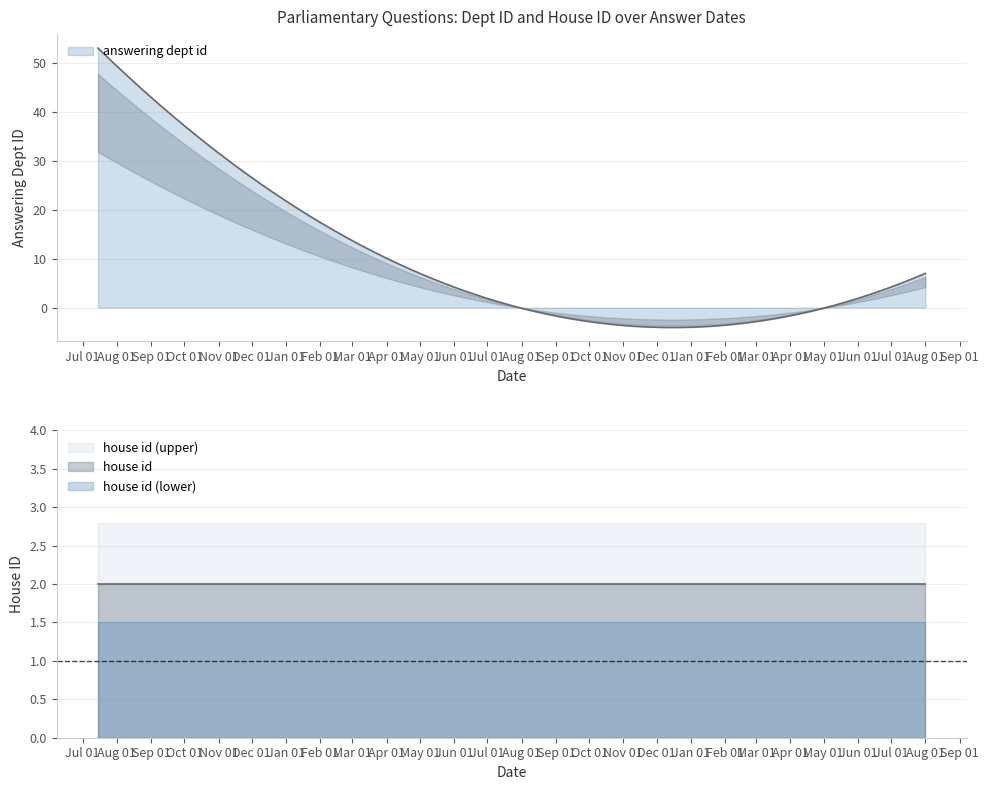

What is the sum of the house id values at 2016-07-14 and 2015-07-15?

4